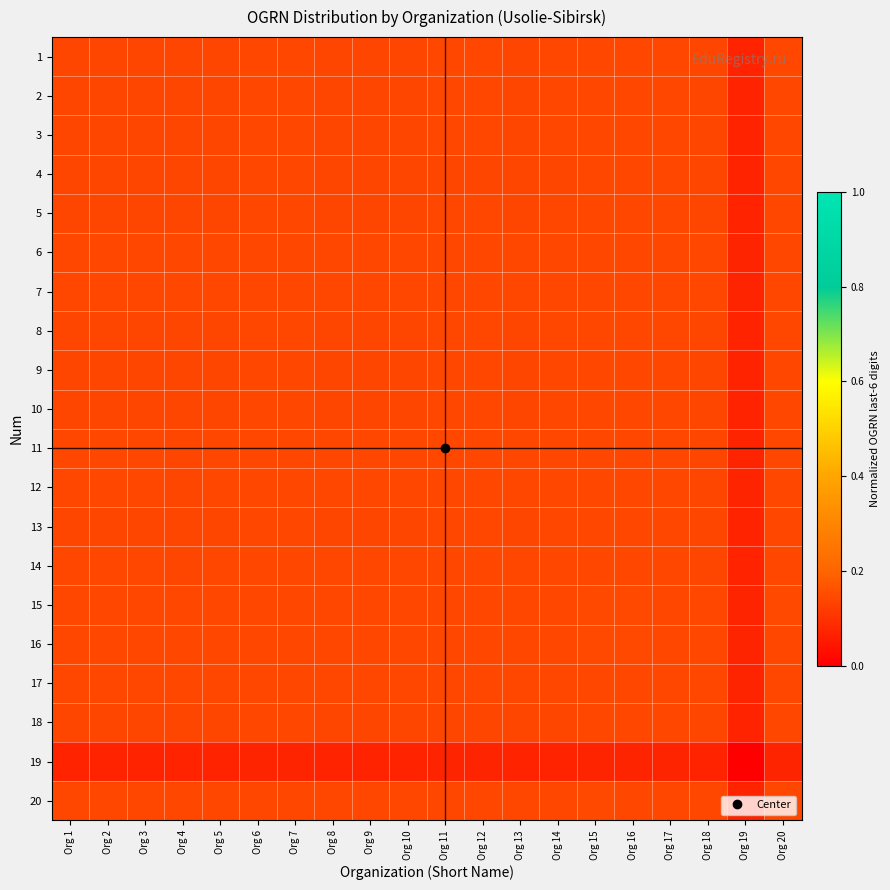

Reading left to right, what are all the values shown in this chart?

1: Org 1=0.1	Org 2=0.1	Org 3=0.1	Org 4=0.1	Org 5=0.1	Org 6=0.1	Org 7=0.1	Org 8=0.1	Org 9=0.1	Org 10=0.1	Org 11=0.1	Org 12=0.1	Org 13=0.1	Org 14=0.1	Org 15=0.1	Org 16=0.1	Org 17=0.1	Org 18=0.1	Org 19=0.1	Org 20=0.1
2: Org 1=0.1	Org 2=0.1	Org 3=0.1	Org 4=0.1	Org 5=0.1	Org 6=0.1	Org 7=0.1	Org 8=0.1	Org 9=0.1	Org 10=0.1	Org 11=0.1	Org 12=0.1	Org 13=0.1	Org 14=0.1	Org 15=0.1	Org 16=0.1	Org 17=0.1	Org 18=0.1	Org 19=0.1	Org 20=0.1
3: Org 1=0.1	Org 2=0.1	Org 3=0.1	Org 4=0.1	Org 5=0.1	Org 6=0.1	Org 7=0.1	Org 8=0.1	Org 9=0.1	Org 10=0.1	Org 11=0.1	Org 12=0.1	Org 13=0.1	Org 14=0.1	Org 15=0.1	Org 16=0.1	Org 17=0.1	Org 18=0.1	Org 19=0.1	Org 20=0.1
4: Org 1=0.1	Org 2=0.1	Org 3=0.1	Org 4=0.1	Org 5=0.1	Org 6=0.1	Org 7=0.1	Org 8=0.1	Org 9=0.1	Org 10=0.1	Org 11=0.1	Org 12=0.1	Org 13=0.1	Org 14=0.1	Org 15=0.1	Org 16=0.1	Org 17=0.1	Org 18=0.1	Org 19=0.1	Org 20=0.1
5: Org 1=0.1	Org 2=0.1	Org 3=0.1	Org 4=0.1	Org 5=0.1	Org 6=0.1	Org 7=0.1	Org 8=0.1	Org 9=0.1	Org 10=0.1	Org 11=0.1	Org 12=0.1	Org 13=0.1	Org 14=0.1	Org 15=0.1	Org 16=0.1	Org 17=0.1	Org 18=0.1	Org 19=0.1	Org 20=0.1
6: Org 1=0.1	Org 2=0.1	Org 3=0.1	Org 4=0.1	Org 5=0.1	Org 6=0.1	Org 7=0.1	Org 8=0.1	Org 9=0.1	Org 10=0.1	Org 11=0.1	Org 12=0.1	Org 13=0.1	Org 14=0.1	Org 15=0.1	Org 16=0.1	Org 17=0.1	Org 18=0.1	Org 19=0.1	Org 20=0.1
7: Org 1=0.1	Org 2=0.1	Org 3=0.1	Org 4=0.1	Org 5=0.1	Org 6=0.1	Org 7=0.1	Org 8=0.1	Org 9=0.1	Org 10=0.1	Org 11=0.1	Org 12=0.1	Org 13=0.1	Org 14=0.1	Org 15=0.1	Org 16=0.1	Org 17=0.1	Org 18=0.1	Org 19=0.1	Org 20=0.1
8: Org 1=0.1	Org 2=0.1	Org 3=0.1	Org 4=0.1	Org 5=0.1	Org 6=0.1	Org 7=0.1	Org 8=0.1	Org 9=0.1	Org 10=0.1	Org 11=0.1	Org 12=0.1	Org 13=0.1	Org 14=0.1	Org 15=0.1	Org 16=0.1	Org 17=0.1	Org 18=0.1	Org 19=0.1	Org 20=0.1
9: Org 1=0.1	Org 2=0.1	Org 3=0.1	Org 4=0.1	Org 5=0.1	Org 6=0.1	Org 7=0.1	Org 8=0.1	Org 9=0.1	Org 10=0.1	Org 11=0.1	Org 12=0.1	Org 13=0.1	Org 14=0.1	Org 15=0.1	Org 16=0.1	Org 17=0.1	Org 18=0.1	Org 19=0.1	Org 20=0.1
10: Org 1=0.1	Org 2=0.1	Org 3=0.1	Org 4=0.1	Org 5=0.1	Org 6=0.1	Org 7=0.1	Org 8=0.1	Org 9=0.1	Org 10=0.1	Org 11=0.1	Org 12=0.1	Org 13=0.1	Org 14=0.1	Org 15=0.1	Org 16=0.1	Org 17=0.1	Org 18=0.1	Org 19=0.1	Org 20=0.1
11: Org 1=0.1	Org 2=0.1	Org 3=0.1	Org 4=0.1	Org 5=0.1	Org 6=0.1	Org 7=0.1	Org 8=0.1	Org 9=0.1	Org 10=0.1	Org 11=0.1	Org 12=0.1	Org 13=0.1	Org 14=0.1	Org 15=0.1	Org 16=0.1	Org 17=0.1	Org 18=0.1	Org 19=0.1	Org 20=0.1
12: Org 1=0.1	Org 2=0.1	Org 3=0.1	Org 4=0.1	Org 5=0.1	Org 6=0.1	Org 7=0.1	Org 8=0.1	Org 9=0.1	Org 10=0.1	Org 11=0.1	Org 12=0.1	Org 13=0.1	Org 14=0.1	Org 15=0.1	Org 16=0.1	Org 17=0.1	Org 18=0.1	Org 19=0.1	Org 20=0.1
13: Org 1=0.1	Org 2=0.1	Org 3=0.1	Org 4=0.1	Org 5=0.1	Org 6=0.1	Org 7=0.1	Org 8=0.1	Org 9=0.1	Org 10=0.1	Org 11=0.1	Org 12=0.1	Org 13=0.1	Org 14=0.1	Org 15=0.1	Org 16=0.1	Org 17=0.1	Org 18=0.1	Org 19=0.1	Org 20=0.1
14: Org 1=0.1	Org 2=0.1	Org 3=0.1	Org 4=0.1	Org 5=0.1	Org 6=0.1	Org 7=0.1	Org 8=0.1	Org 9=0.1	Org 10=0.1	Org 11=0.1	Org 12=0.1	Org 13=0.1	Org 14=0.1	Org 15=0.1	Org 16=0.1	Org 17=0.1	Org 18=0.1	Org 19=0.1	Org 20=0.1
15: Org 1=0.1	Org 2=0.1	Org 3=0.1	Org 4=0.1	Org 5=0.1	Org 6=0.1	Org 7=0.1	Org 8=0.1	Org 9=0.1	Org 10=0.1	Org 11=0.1	Org 12=0.1	Org 13=0.1	Org 14=0.1	Org 15=0.1	Org 16=0.1	Org 17=0.1	Org 18=0.1	Org 19=0.1	Org 20=0.1
16: Org 1=0.1	Org 2=0.1	Org 3=0.1	Org 4=0.1	Org 5=0.1	Org 6=0.1	Org 7=0.1	Org 8=0.1	Org 9=0.1	Org 10=0.1	Org 11=0.1	Org 12=0.1	Org 13=0.1	Org 14=0.1	Org 15=0.1	Org 16=0.1	Org 17=0.1	Org 18=0.1	Org 19=0.1	Org 20=0.1
17: Org 1=0.1	Org 2=0.1	Org 3=0.1	Org 4=0.1	Org 5=0.1	Org 6=0.1	Org 7=0.1	Org 8=0.1	Org 9=0.1	Org 10=0.1	Org 11=0.1	Org 12=0.1	Org 13=0.1	Org 14=0.1	Org 15=0.1	Org 16=0.1	Org 17=0.1	Org 18=0.1	Org 19=0.1	Org 20=0.1
18: Org 1=0.1	Org 2=0.1	Org 3=0.1	Org 4=0.1	Org 5=0.1	Org 6=0.1	Org 7=0.1	Org 8=0.1	Org 9=0.1	Org 10=0.1	Org 11=0.1	Org 12=0.1	Org 13=0.1	Org 14=0.1	Org 15=0.1	Org 16=0.1	Org 17=0.1	Org 18=0.1	Org 19=0.1	Org 20=0.1
19: Org 1=0.1	Org 2=0.1	Org 3=0.1	Org 4=0.1	Org 5=0.1	Org 6=0.1	Org 7=0.1	Org 8=0.1	Org 9=0.1	Org 10=0.1	Org 11=0.1	Org 12=0.1	Org 13=0.1	Org 14=0.1	Org 15=0.1	Org 16=0.1	Org 17=0.1	Org 18=0.1	Org 19=0.0	Org 20=0.1
20: Org 1=0.1	Org 2=0.1	Org 3=0.1	Org 4=0.1	Org 5=0.1	Org 6=0.1	Org 7=0.1	Org 8=0.1	Org 9=0.1	Org 10=0.1	Org 11=0.1	Org 12=0.1	Org 13=0.1	Org 14=0.1	Org 15=0.1	Org 16=0.1	Org 17=0.1	Org 18=0.1	Org 19=0.1	Org 20=0.1